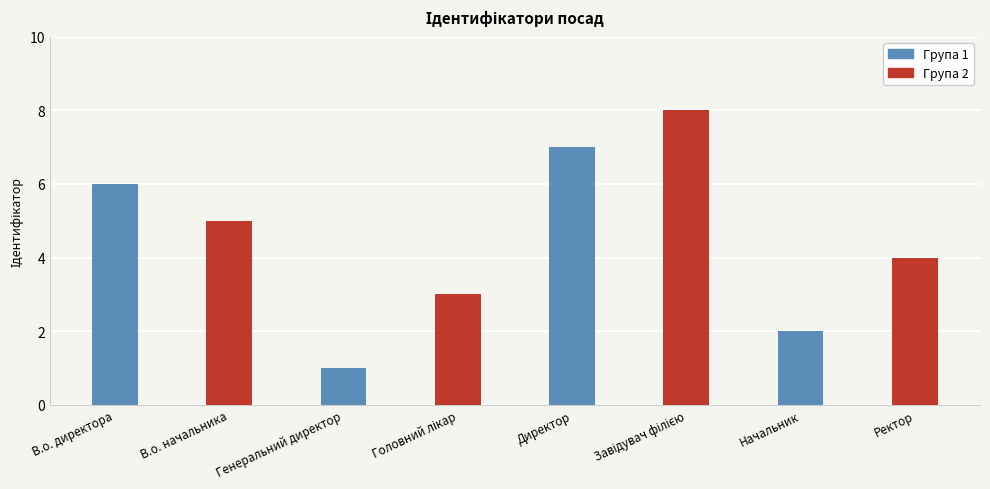

What is the total value across all series at Генеральний директор?

4